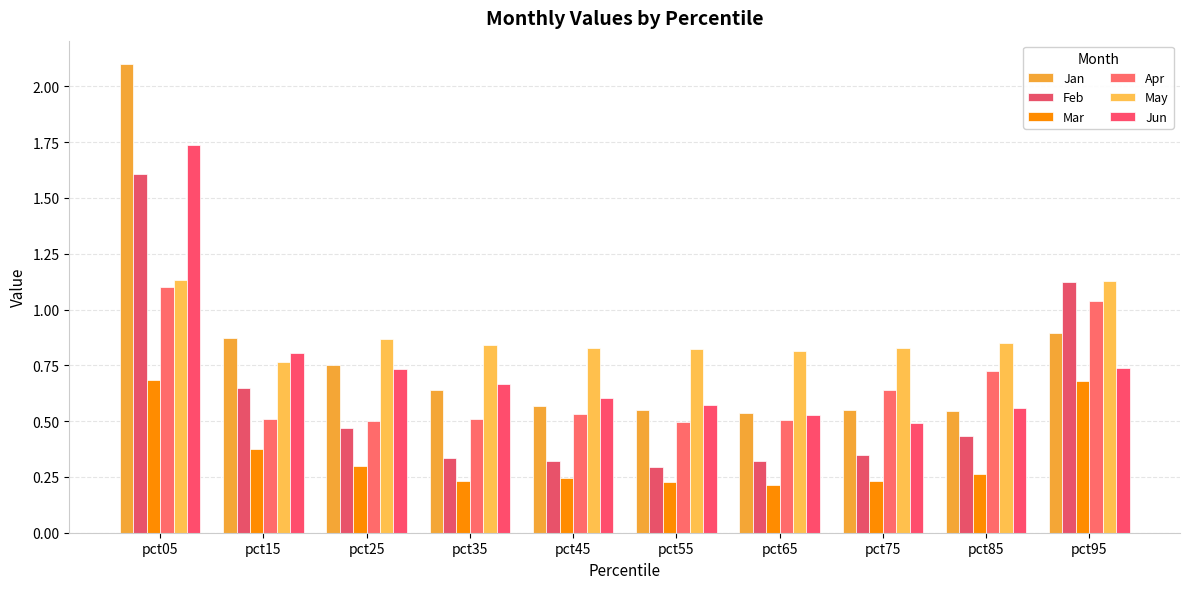

Which category has the highest value across all series?

pct05